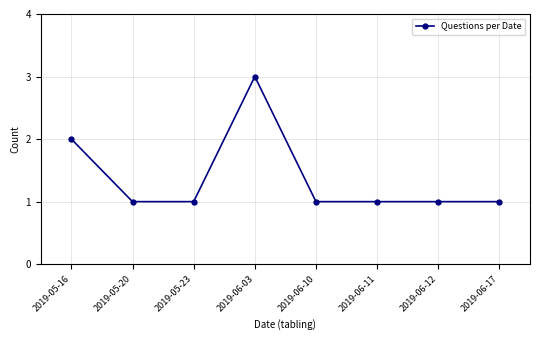

What is the label of the 6th point from the left?

2019-06-11